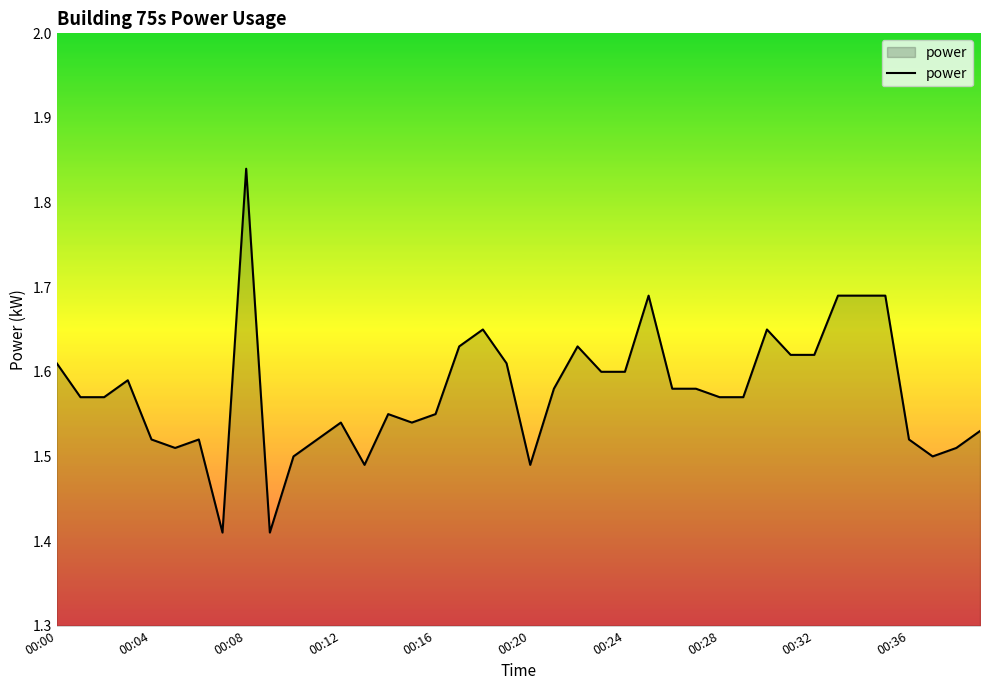

What is the difference between the maximum and minimum values?

0.4